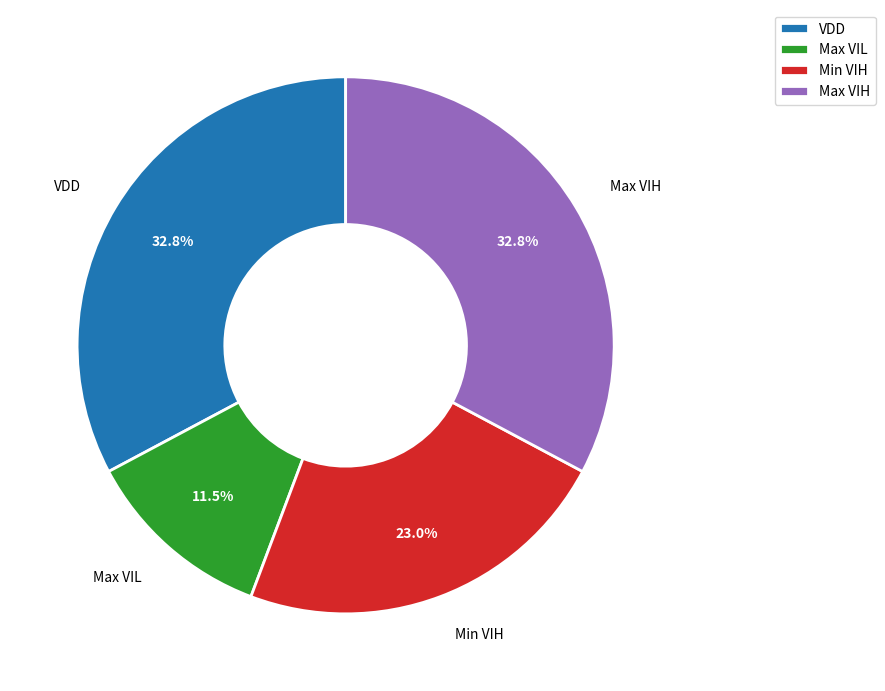

Between Max VIH and Max VIL, which is larger?

Max VIH